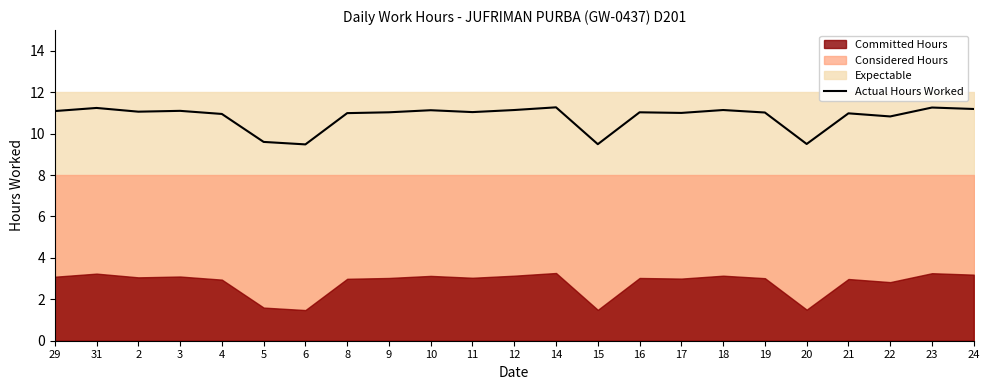

What is the difference between the values at 29 and 31?

0.2